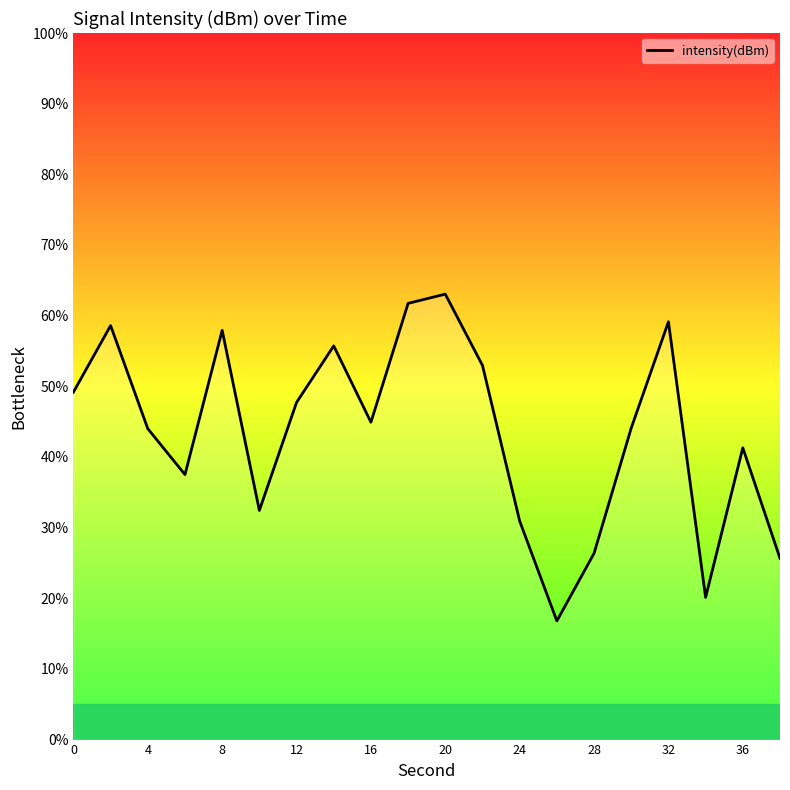

What is the value of the 10th point from the left?

61.7